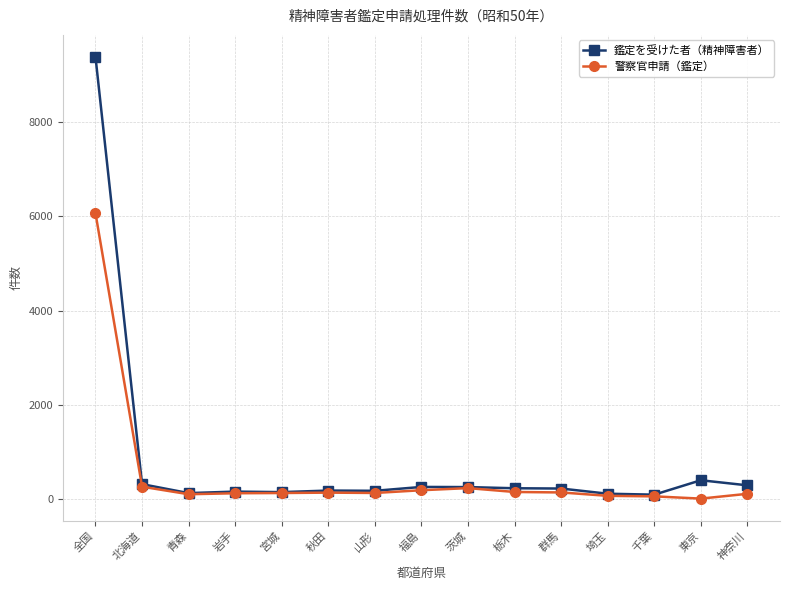

The 警察官申請（鑑定） series shows 6065 at 全国. True or false?

True